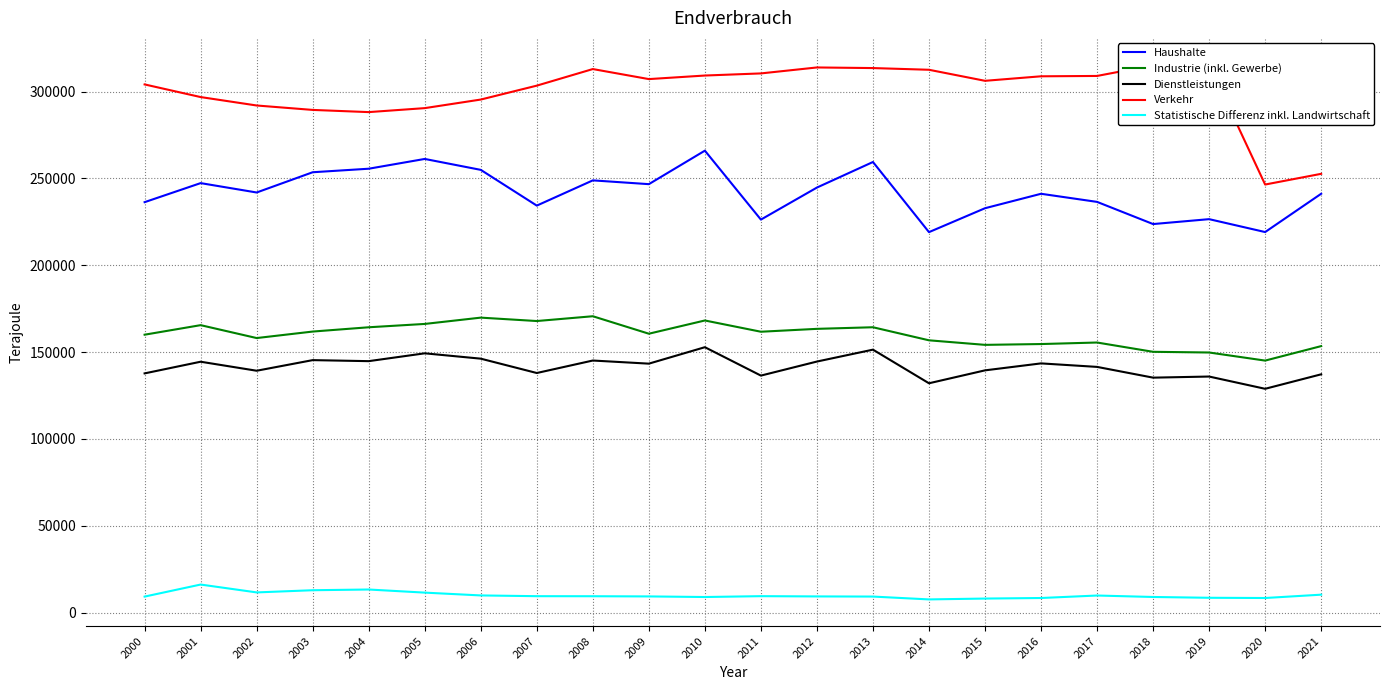

True or false: Haushalte and Dienstleistungen intersect in this chart.

False